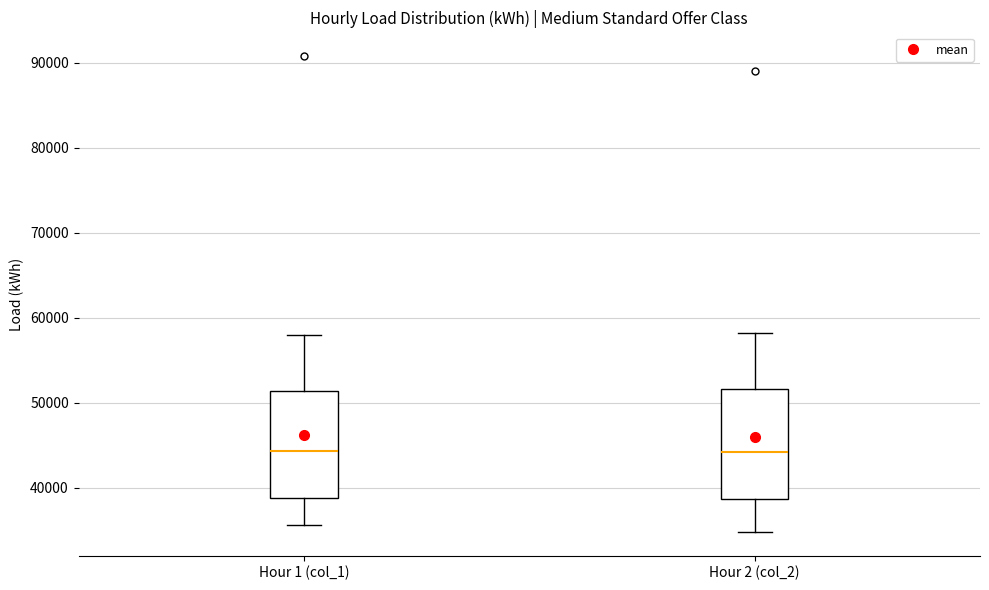

Where is the lower edge of the box for Hour 1 (col_1) on the y-axis? The values are not printed on the chart, so give them approximately, as read against the axis.

39000